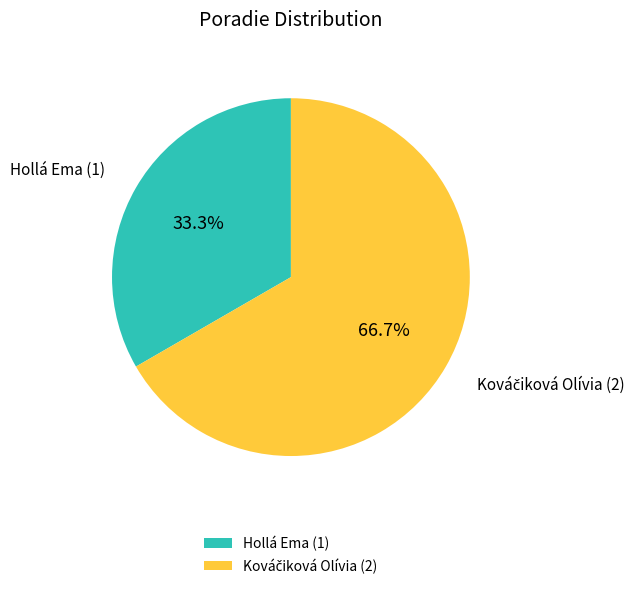

Does any single category account for the majority?

Yes